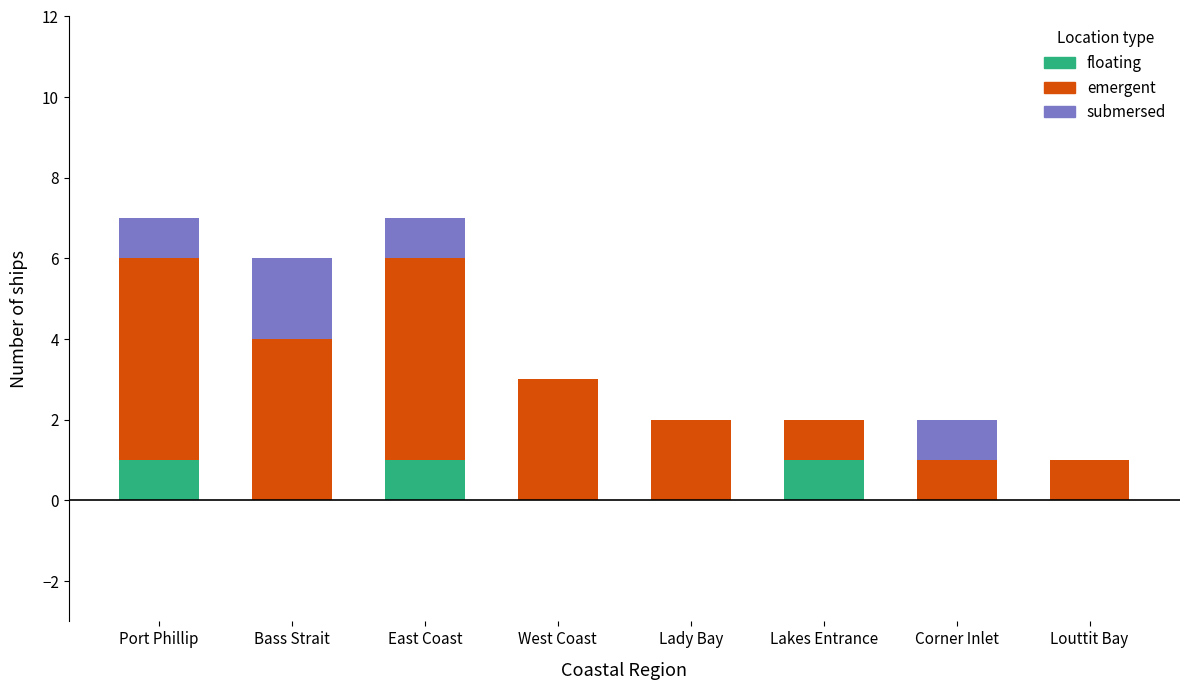

Is it true that floating equals 1 at Port Phillip?

True